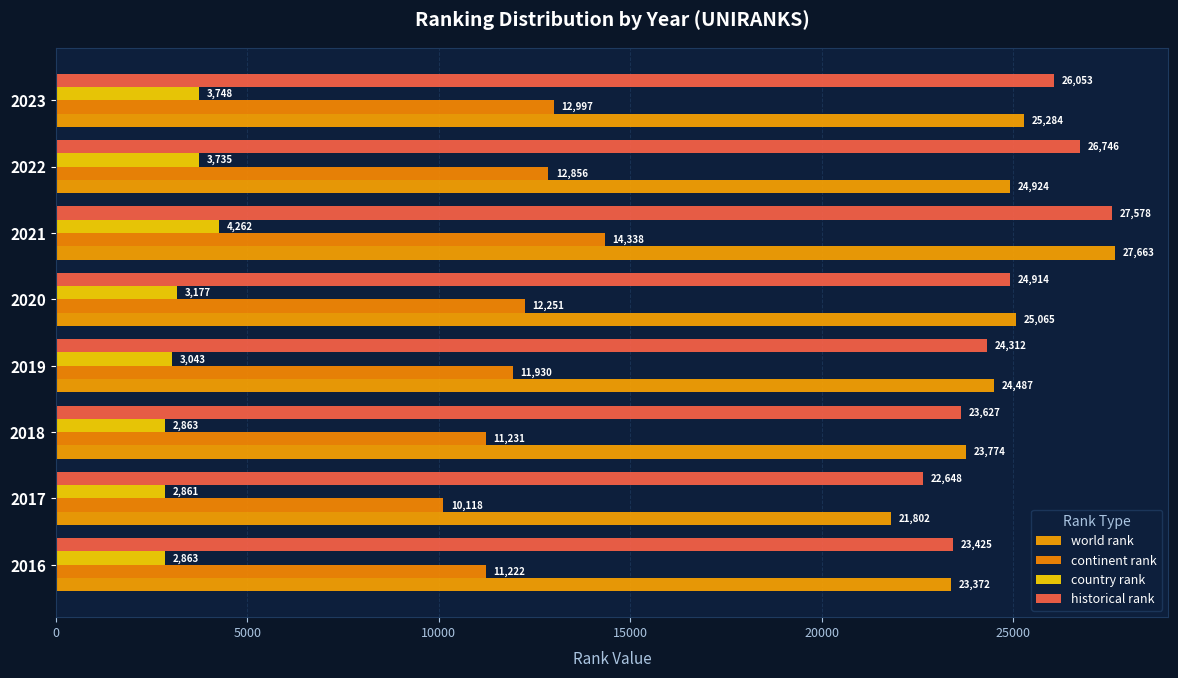

What is the greatest value displayed?

27663.0